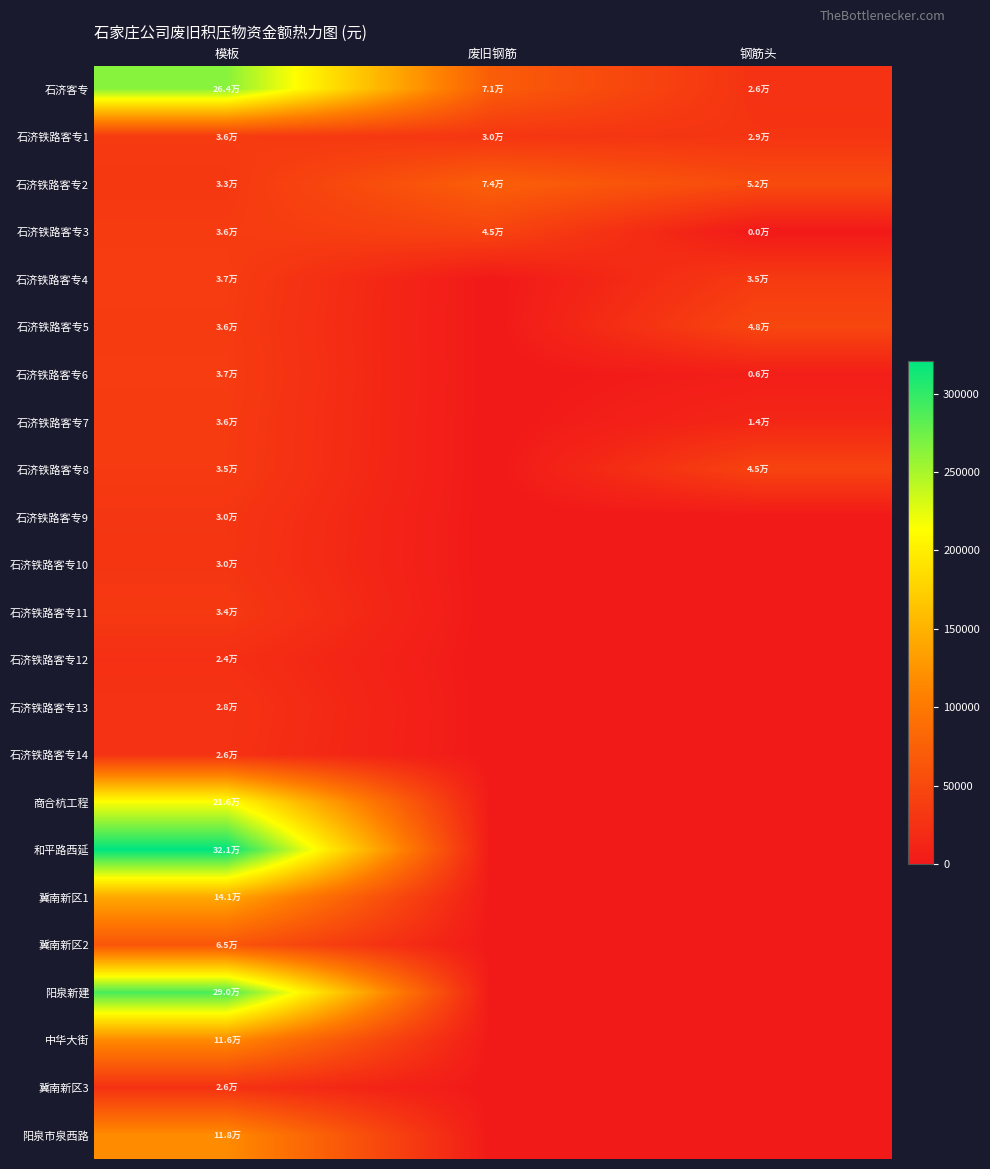

At 钢筋头, list the series in order from smallest to largest.

石济铁路客专9, 石济铁路客专10, 石济铁路客专11, 石济铁路客专12, 石济铁路客专13, 石济铁路客专14, 商合杭工程, 和平路西延, 冀南新区1, 冀南新区2, 阳泉新建, 中华大街, 冀南新区3, 阳泉市泉西路, 石济铁路客专3, 石济铁路客专6, 石济铁路客专7, 石济客专, 石济铁路客专1, 石济铁路客专4, 石济铁路客专8, 石济铁路客专5, 石济铁路客专2